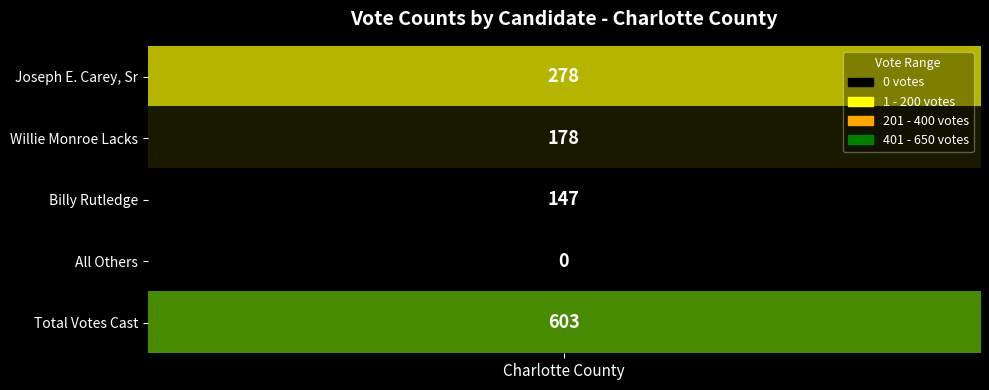

What is the ratio of the value at Willie Monroe Lacks to the value at Total Votes Cast?

0.3